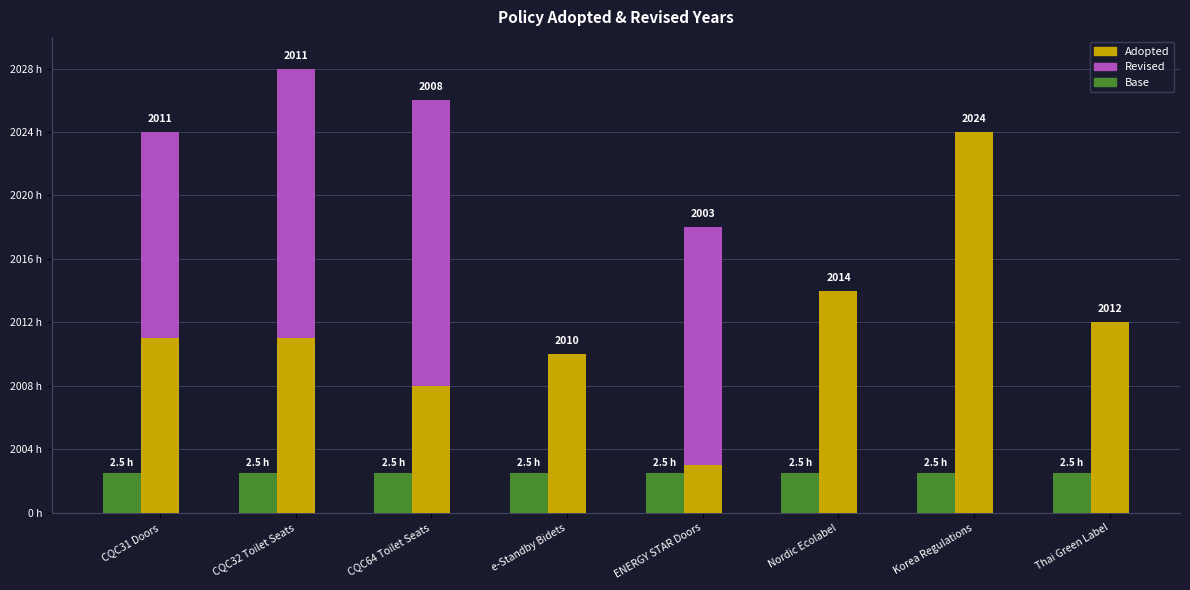

How many data points does each series have?

8